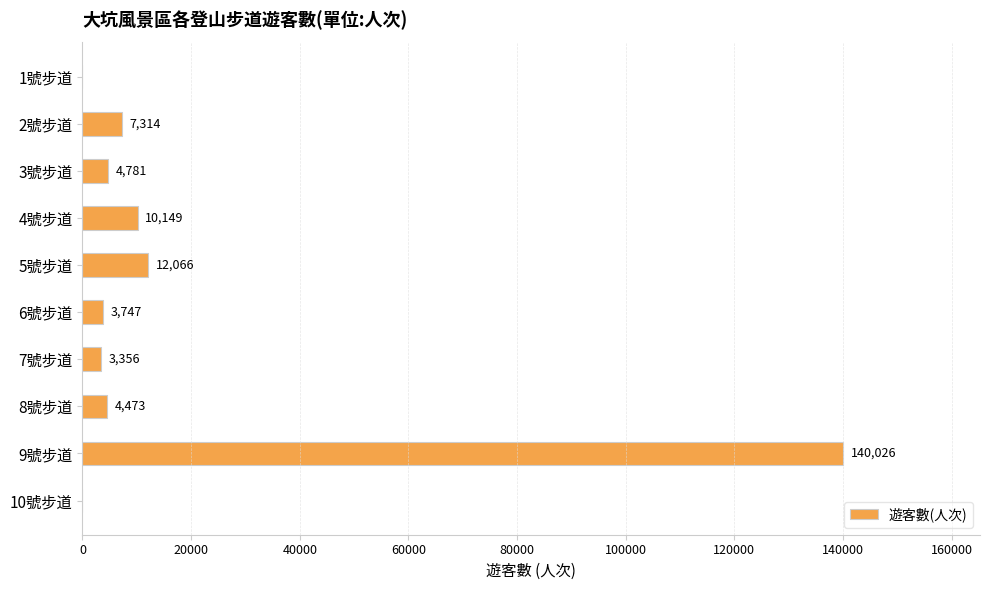

What is the greatest value displayed?

140026